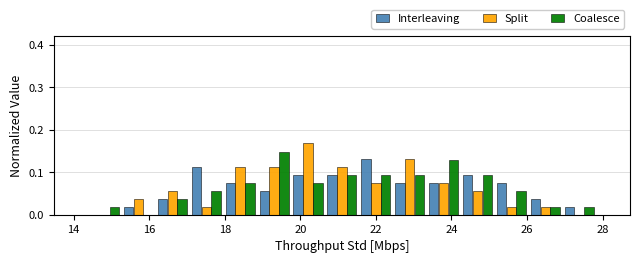

Reading left to right, list every range on the x-axis with the height of the bar of each series over it. Neither the bar edges nor the heights are printed on the chart, so give them approximately, as read against the axes.

14.4 to 15.2: Interleaving=0	Split=0	Coalesce=0.02
15.2 to 16.2: Interleaving=0.02	Split=0.04	Coalesce=0
16.2 to 17.0: Interleaving=0.04	Split=0.06	Coalesce=0.04
17.0 to 18.0: Interleaving=0.11	Split=0.02	Coalesce=0.06
18.0 to 18.8: Interleaving=0.08	Split=0.11	Coalesce=0.07
18.8 to 19.8: Interleaving=0.06	Split=0.11	Coalesce=0.15
19.8 to 20.6: Interleaving=0.09	Split=0.17	Coalesce=0.07
20.6 to 21.6: Interleaving=0.09	Split=0.11	Coalesce=0.09
21.6 to 22.4: Interleaving=0.13	Split=0.08	Coalesce=0.09
22.4 to 23.4: Interleaving=0.08	Split=0.13	Coalesce=0.09
23.4 to 24.2: Interleaving=0.08	Split=0.08	Coalesce=0.13
24.2 to 25.2: Interleaving=0.09	Split=0.06	Coalesce=0.09
25.2 to 26.0: Interleaving=0.08	Split=0.02	Coalesce=0.06
26.0 to 27.0: Interleaving=0.04	Split=0.02	Coalesce=0.02
27.0 to 27.8: Interleaving=0.02	Split=0	Coalesce=0.02